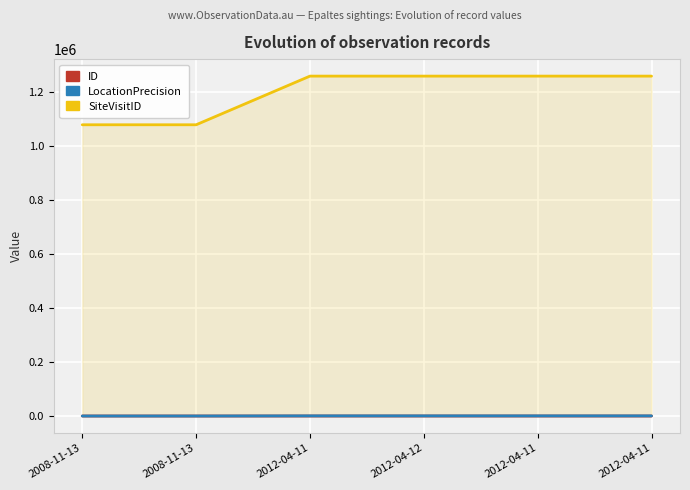

What is the maximum value for LocationPrecision?

500